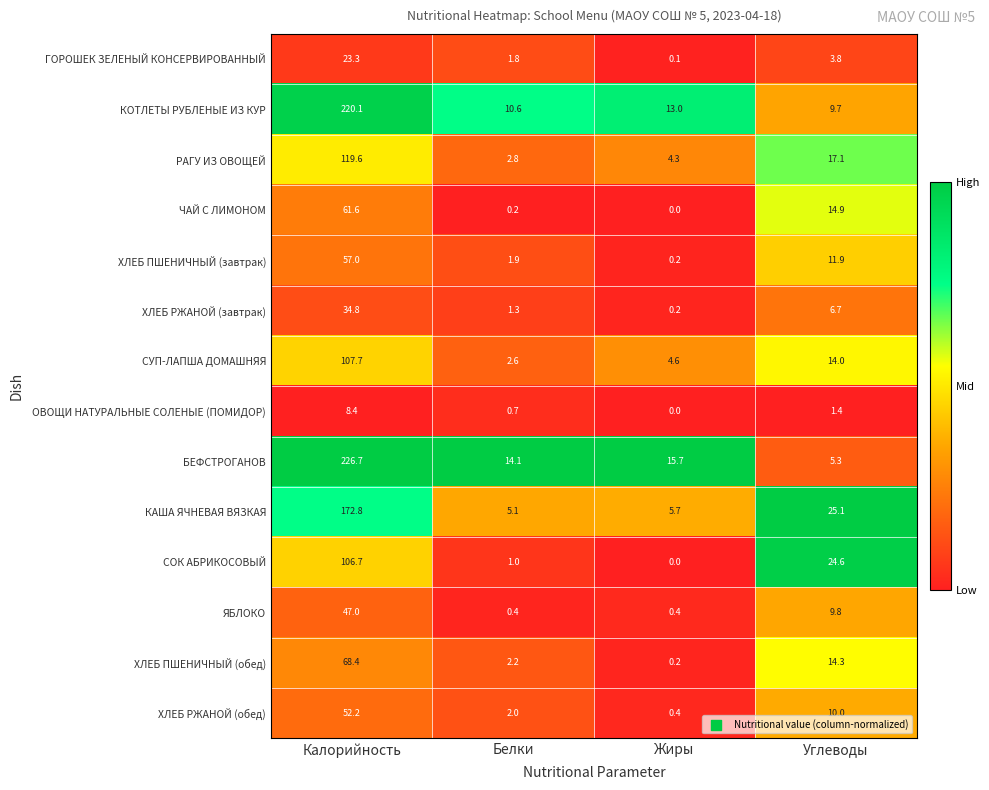

The КАША ЯЧНЕВАЯ ВЯЗКАЯ series shows 8.7 at Жиры. True or false?

False